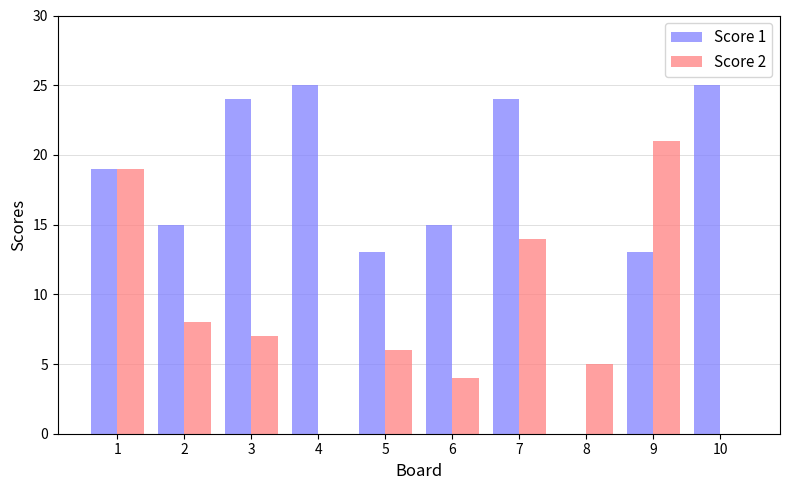

What are all the series names shown in the legend?

Score 1, Score 2